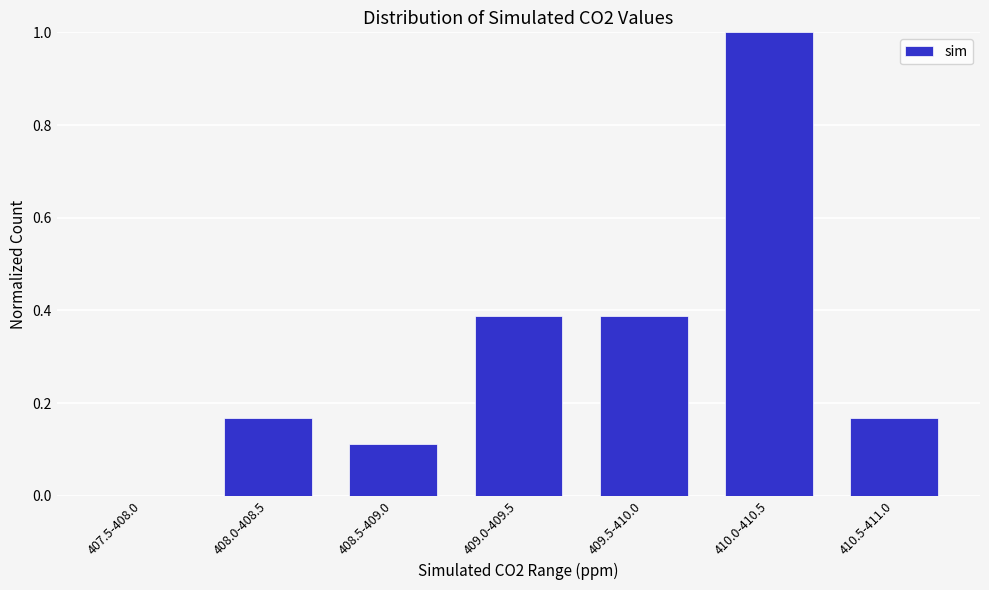

The value at 407.5-408.0 is 0.0. True or false?

True